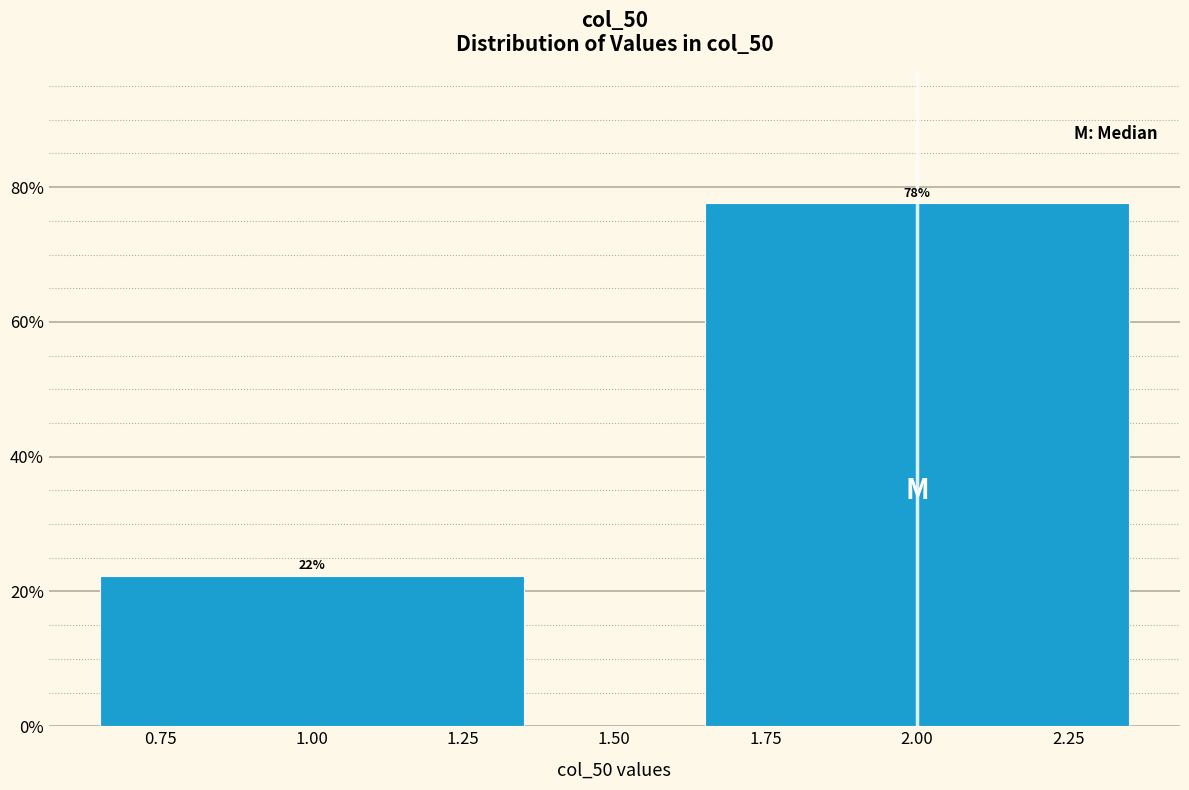

What is the label of the 2nd bar from the left?

2.00